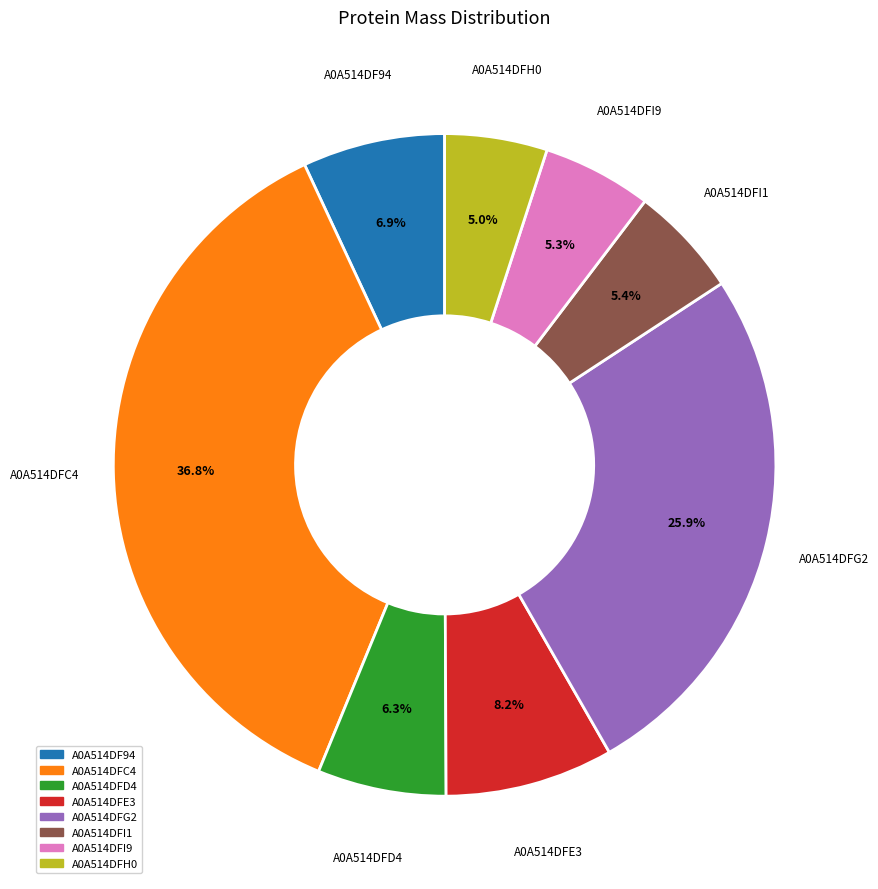

Do A0A514DF94 and A0A514DFE3 together represent more than half of the pie?

No